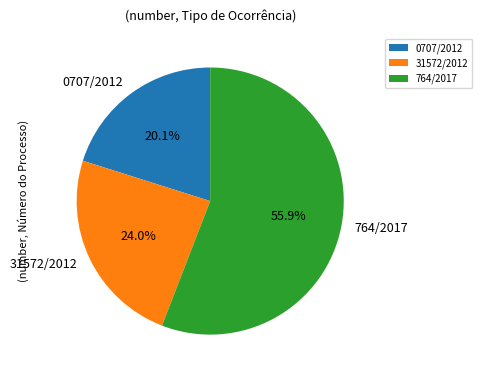

How many slices are in this pie chart?

3